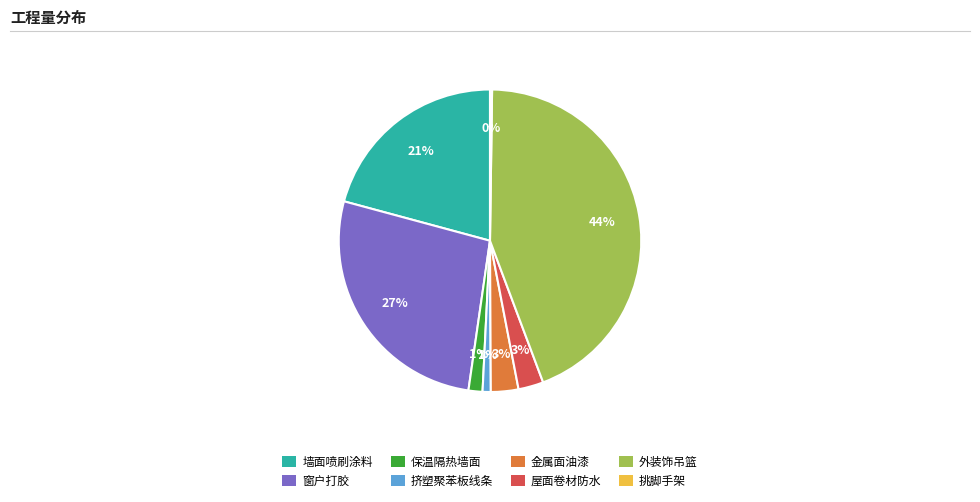

What is the largest slice in the pie chart?

外装饰吊篮